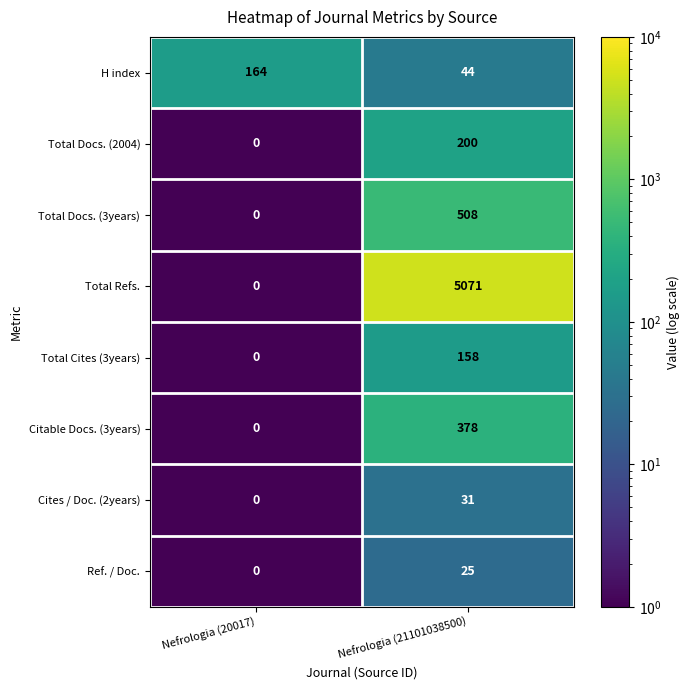

Reading right to left, list all the values displayed in this chart.

H index: Nefrologia (21101038500)=44	Nefrologia (20017)=164
Total Docs. (2004): Nefrologia (21101038500)=200	Nefrologia (20017)=0
Total Docs. (3years): Nefrologia (21101038500)=508	Nefrologia (20017)=0
Total Refs.: Nefrologia (21101038500)=5071	Nefrologia (20017)=0
Total Cites (3years): Nefrologia (21101038500)=158	Nefrologia (20017)=0
Citable Docs. (3years): Nefrologia (21101038500)=378	Nefrologia (20017)=0
Cites / Doc. (2years): Nefrologia (21101038500)=31	Nefrologia (20017)=0
Ref. / Doc.: Nefrologia (21101038500)=25	Nefrologia (20017)=0